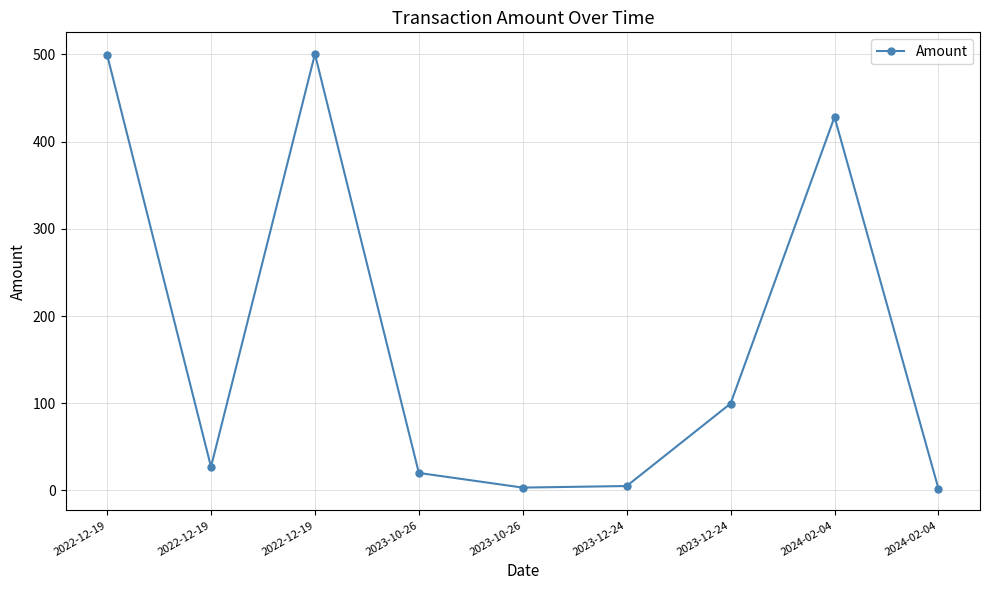

Reading left to right, list all the values displayed in this chart.

499.7	27.0	500.4	20.0	3.2	5.0	99.6	428.3	2.0